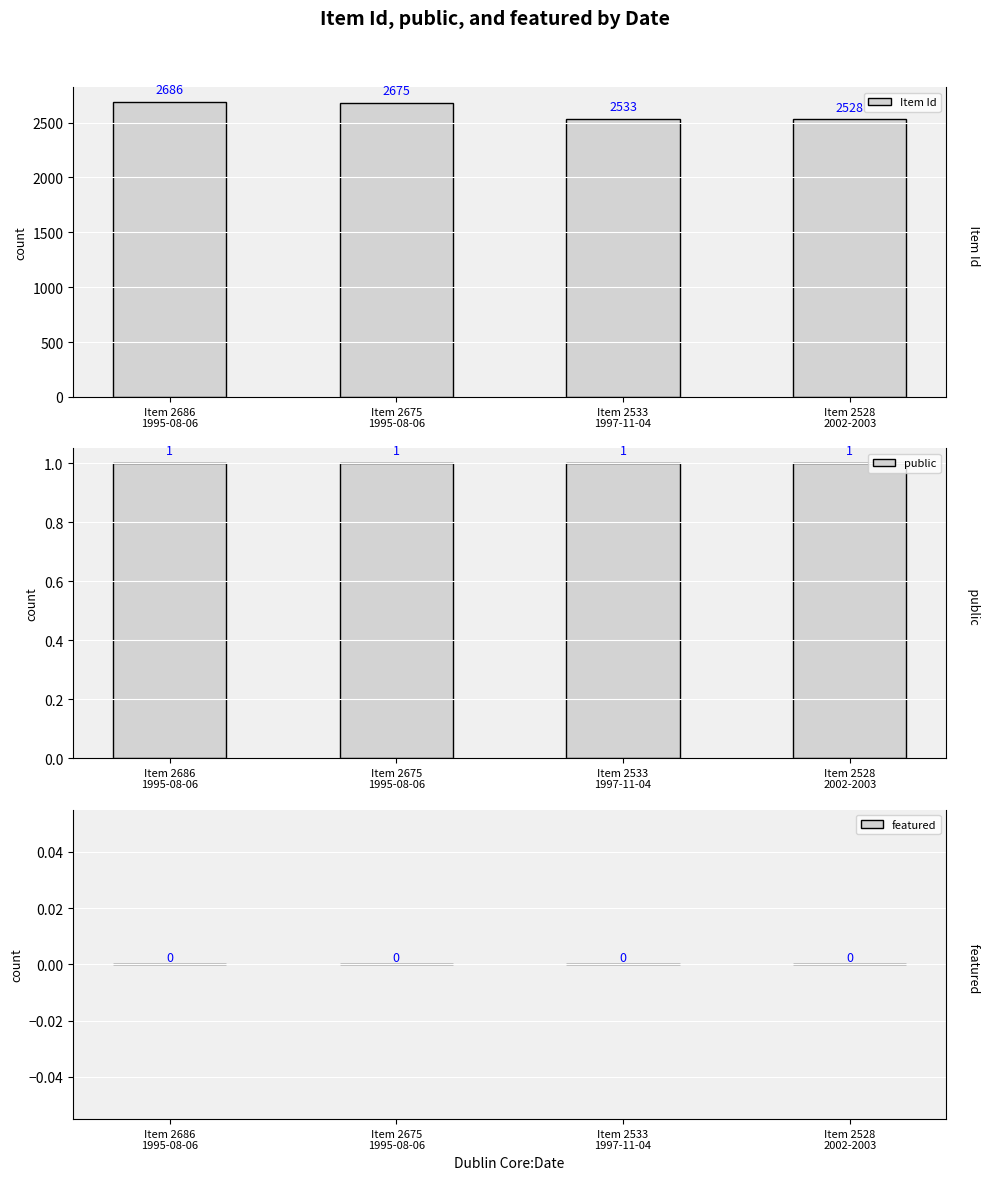

The public series shows 1 at Item 2675
1995-08-06. True or false?

True